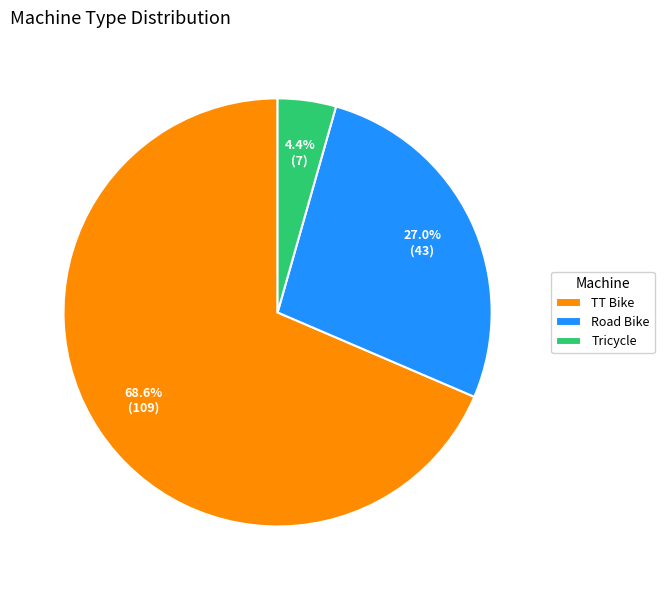

Is it true that TT Bike is 60% of the pie?

False